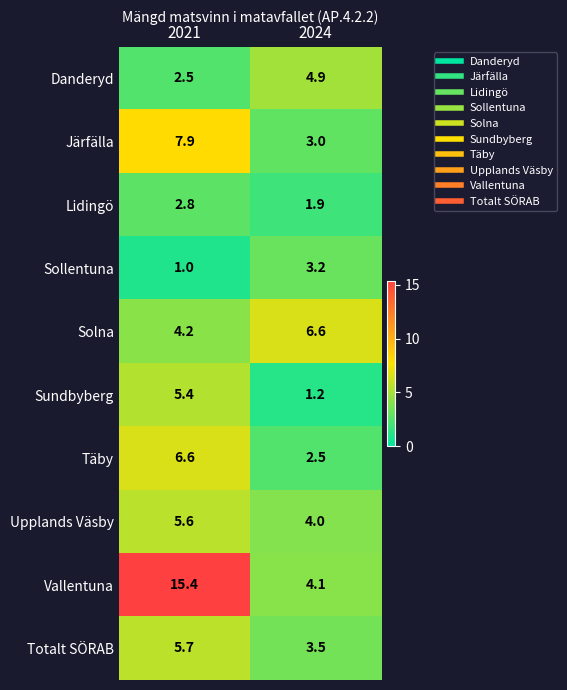

At which category is the sum across all series the highest?

2021